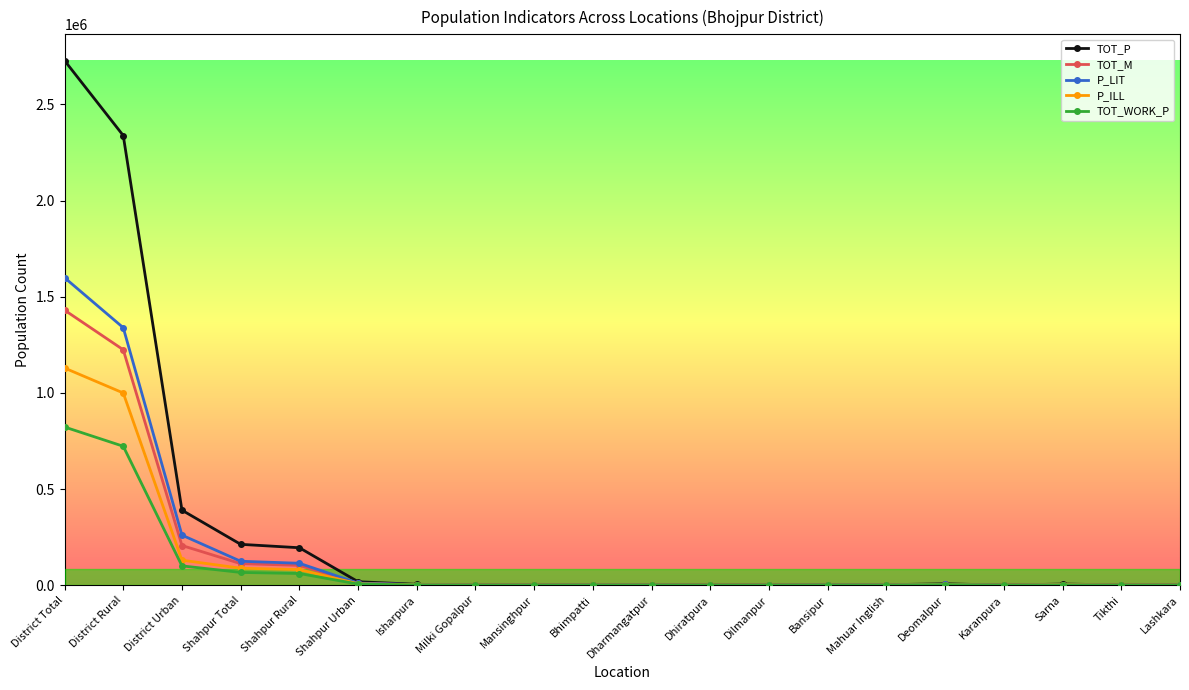

What is the total value across all series at District Total?

7709687